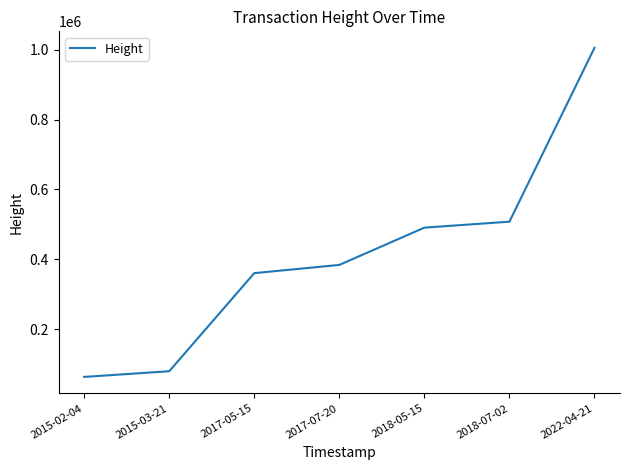

Count the number of data series in this chart.

1